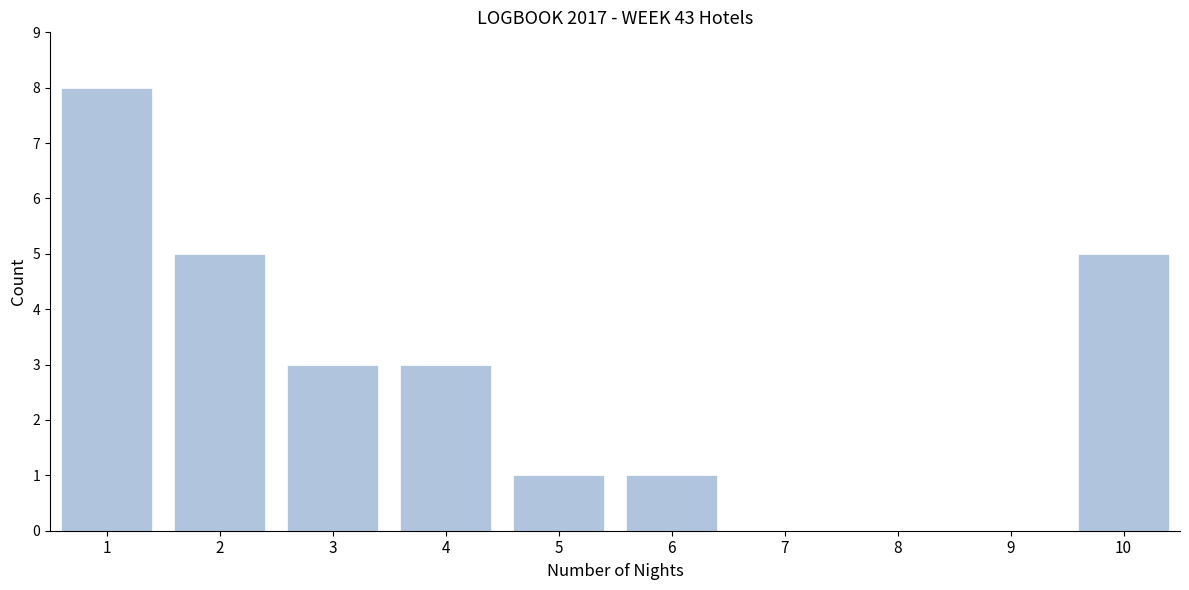

Reading left to right, list all the values displayed in this chart.

1=8	2=5	3=3	4=3	5=1	6=1	7=0	8=0	9=0	10=5